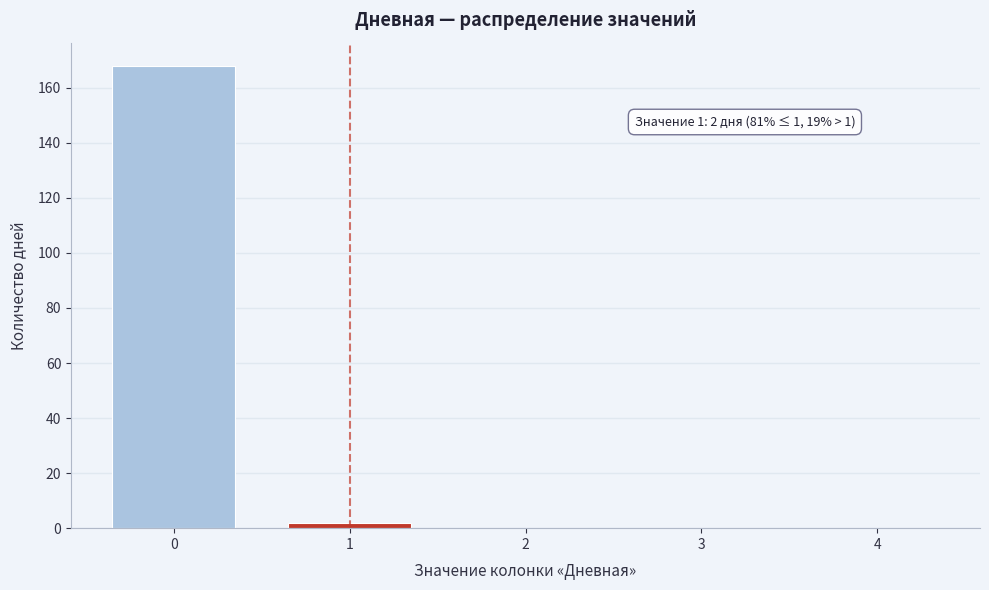

Reading left to right, what are all the values shown in this chart?

0=168	1=2	2=0	3=0	4=0